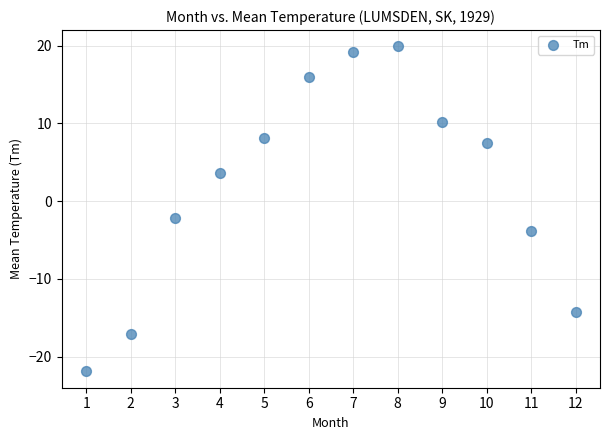

What Y value in the scatter plot is closest to -1?

-2.2